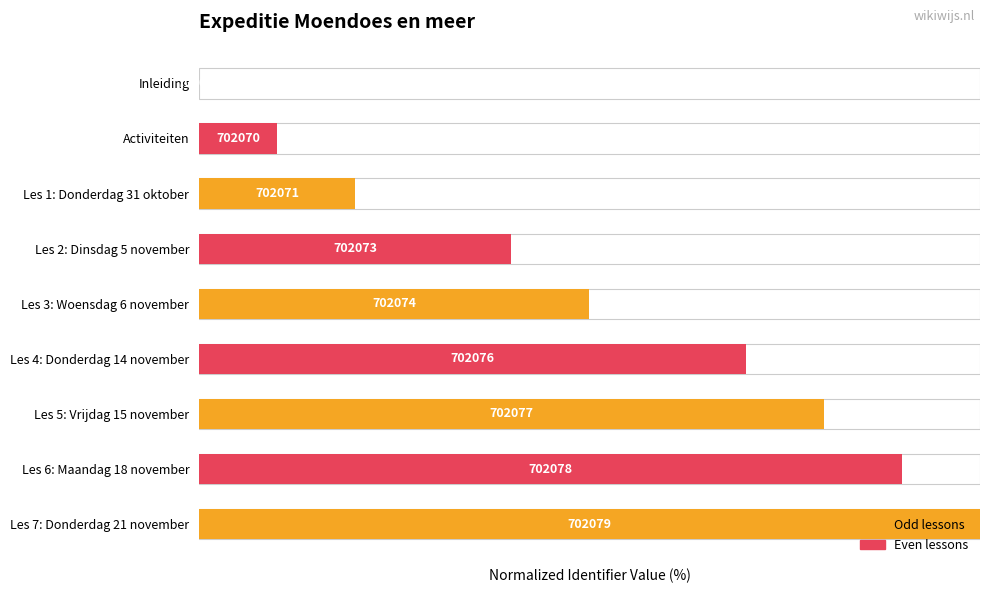

The chart shows a value of 49 at Inleiding. True or false?

False